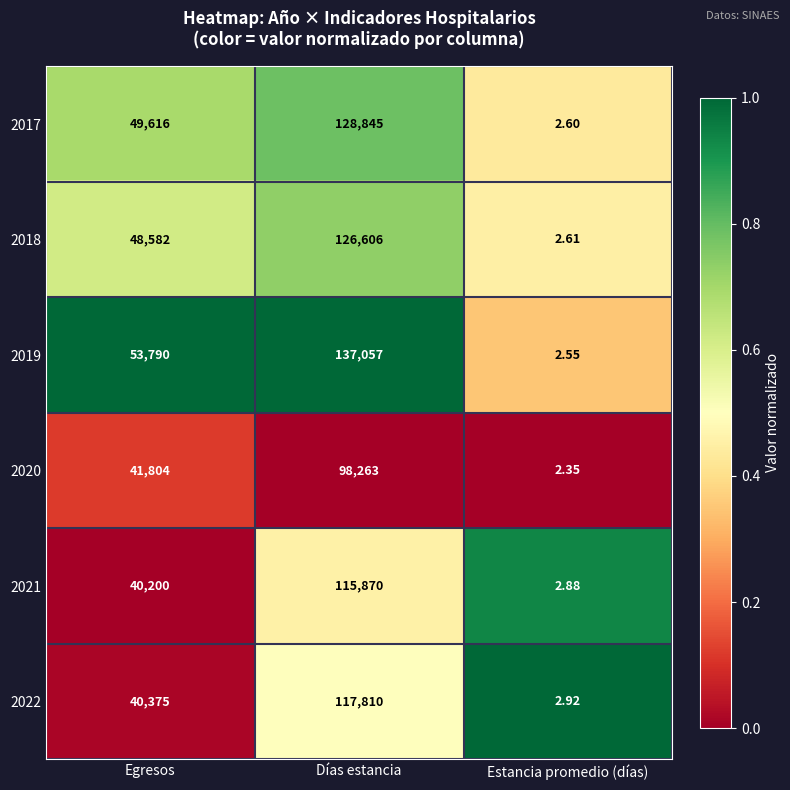

At which category is the sum across all series the highest?

Días estancia